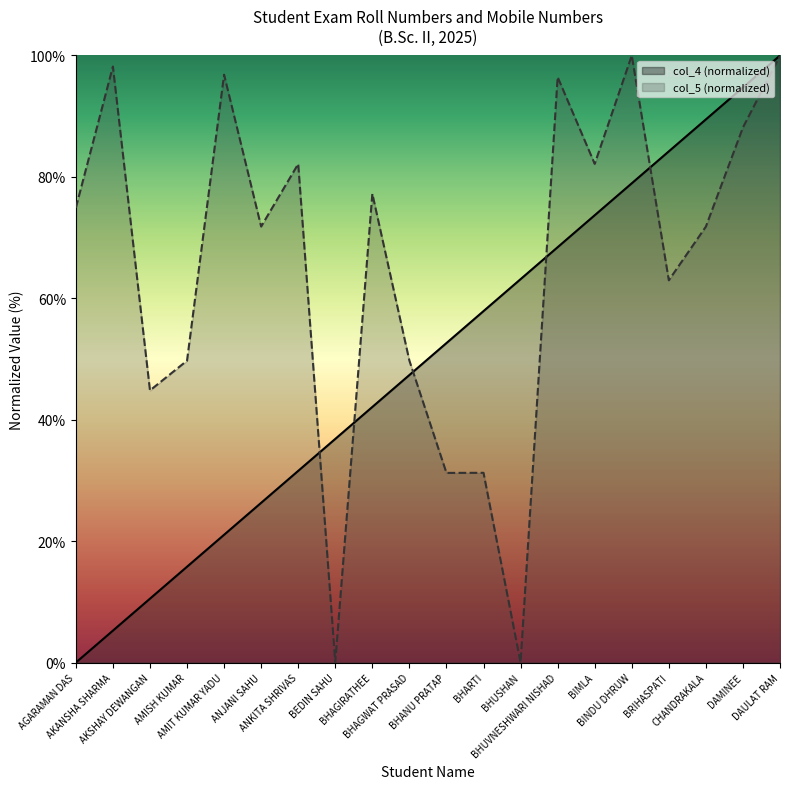

What are all the series names shown in the legend?

col_4, col_5